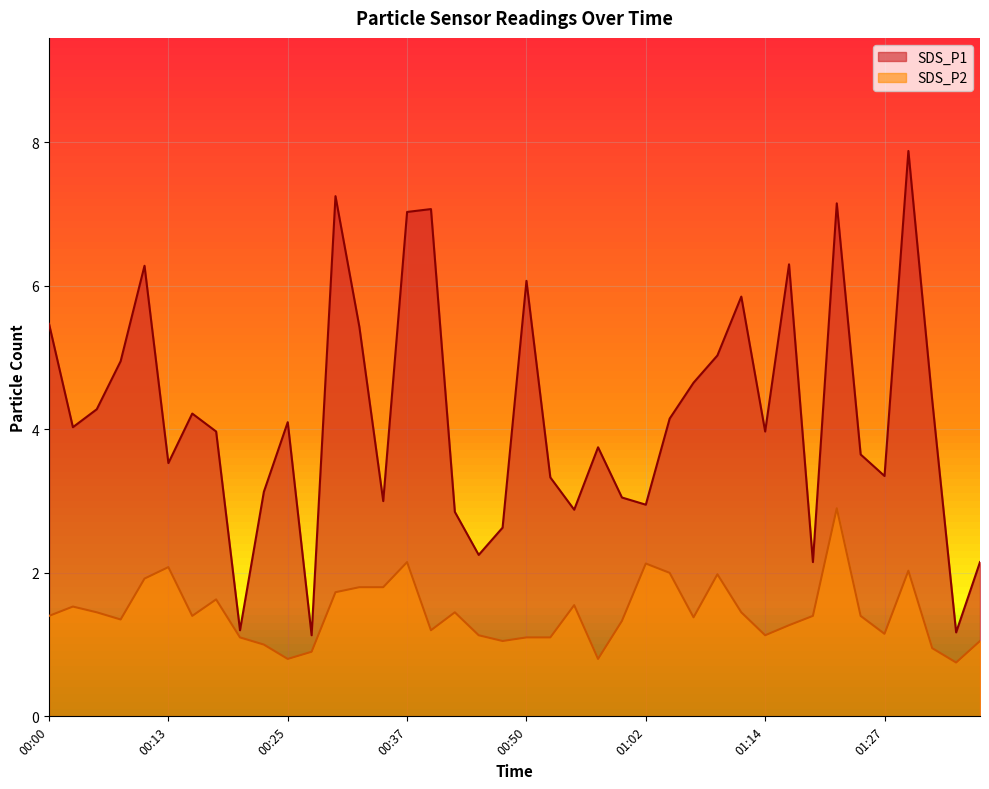

At which category does the chart reach its minimum across all series?

01:34